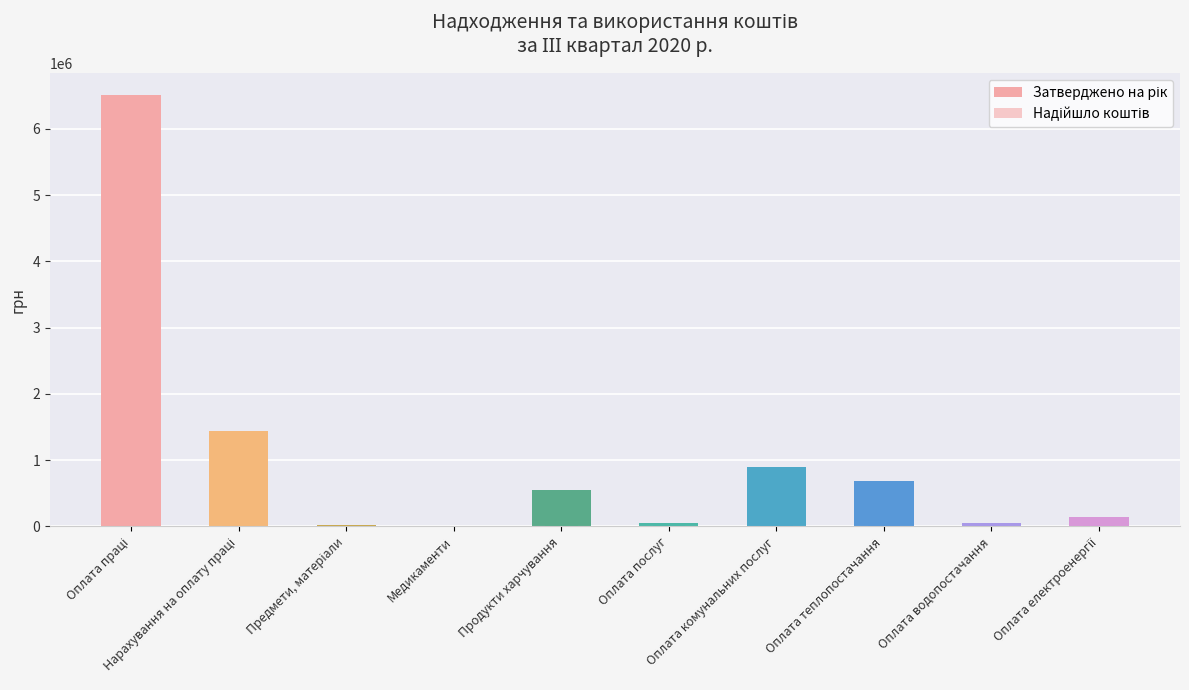

Which has a higher value, Оплата водопостачання or Оплата теплопостачання?

Оплата теплопостачання